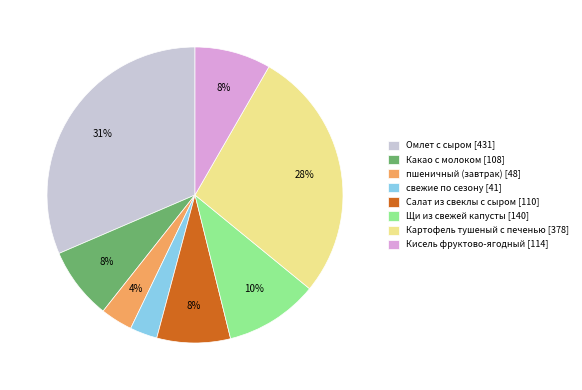

True or false: Какао с молоком accounts for 8% of the total.

True